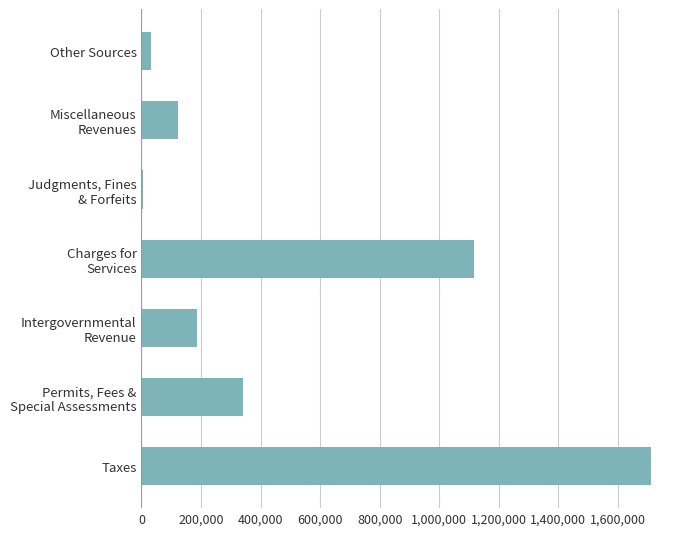

Count the number of data series in this chart.

1